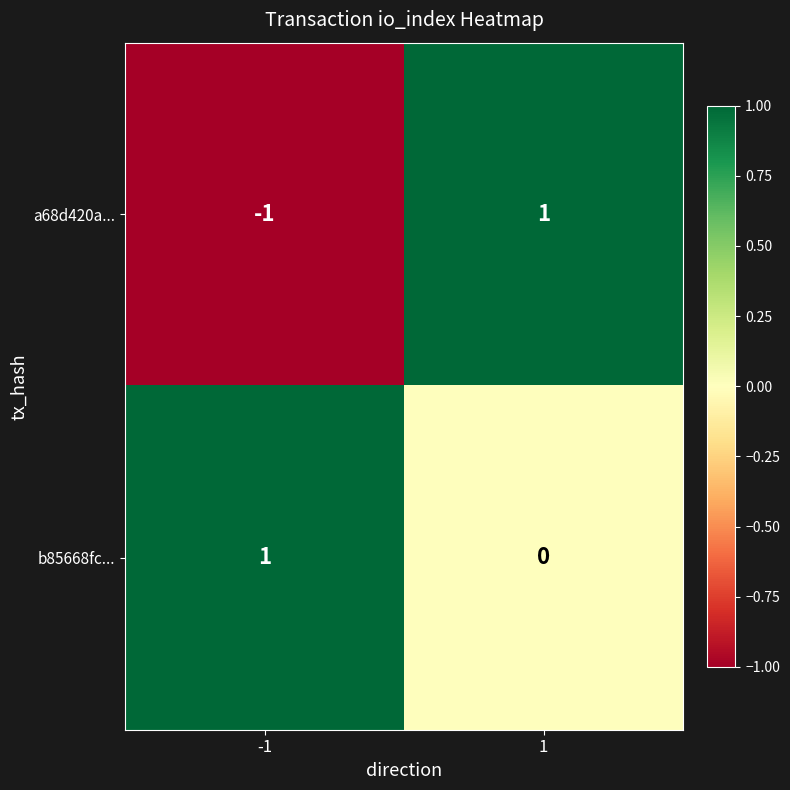

Reading left to right, list all the values displayed in this chart.

a68d420a...: -1	1
b85668fc...: 1	0